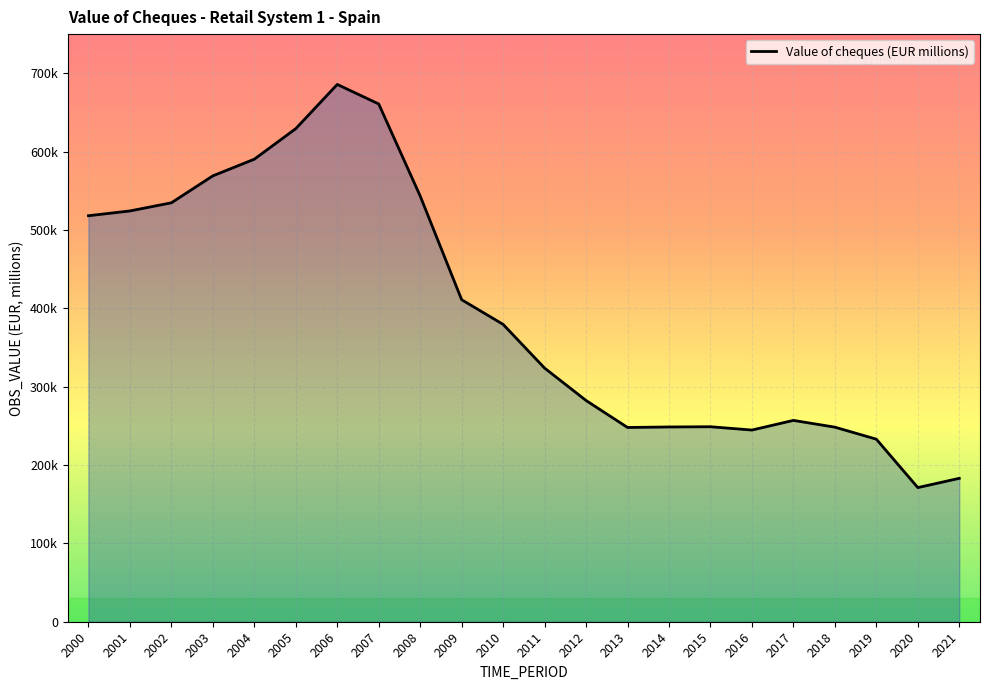

The chart shows a value of 555402.8 at 2011. True or false?

False